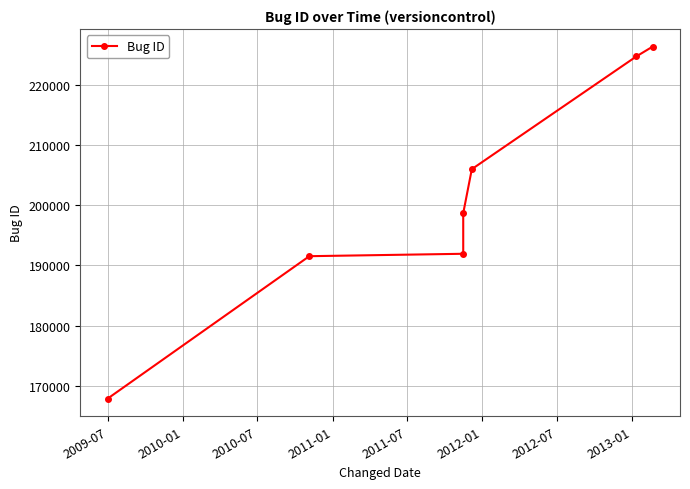

What is the value of the 7th point from the left?

226436